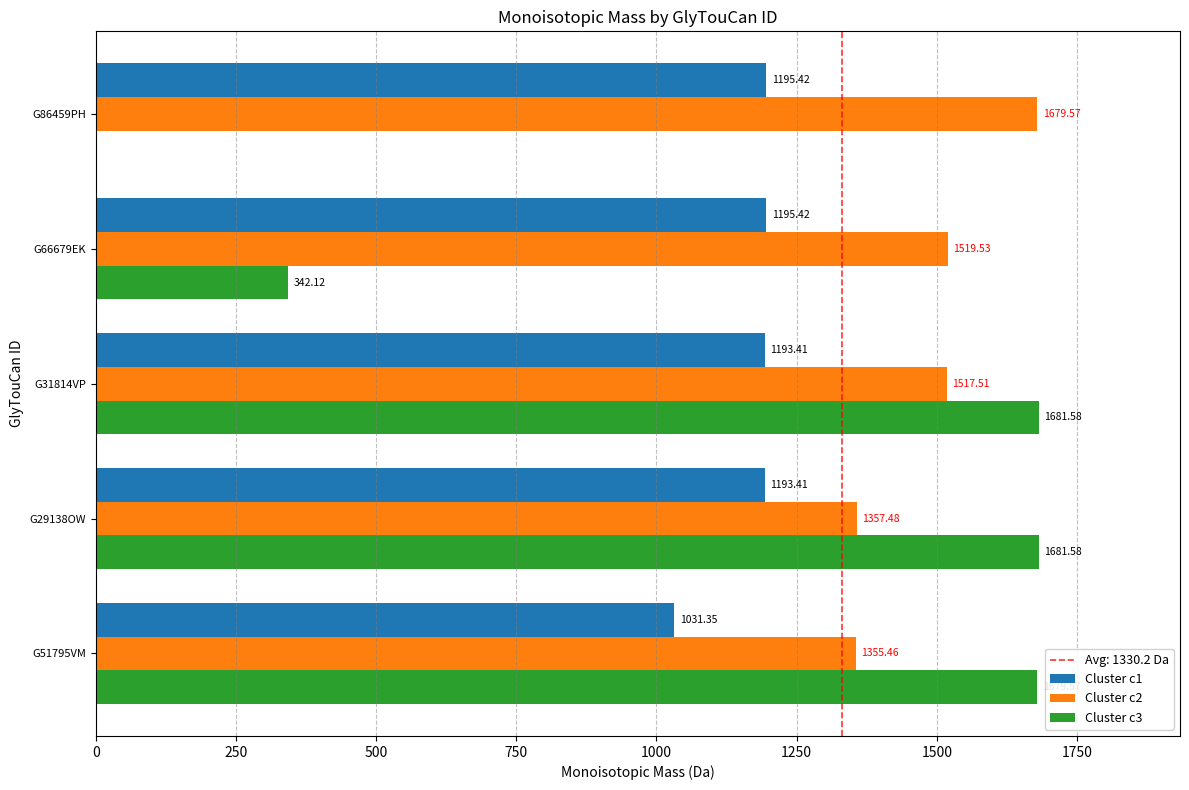

Which series has the largest total across all categories?

Cluster c2